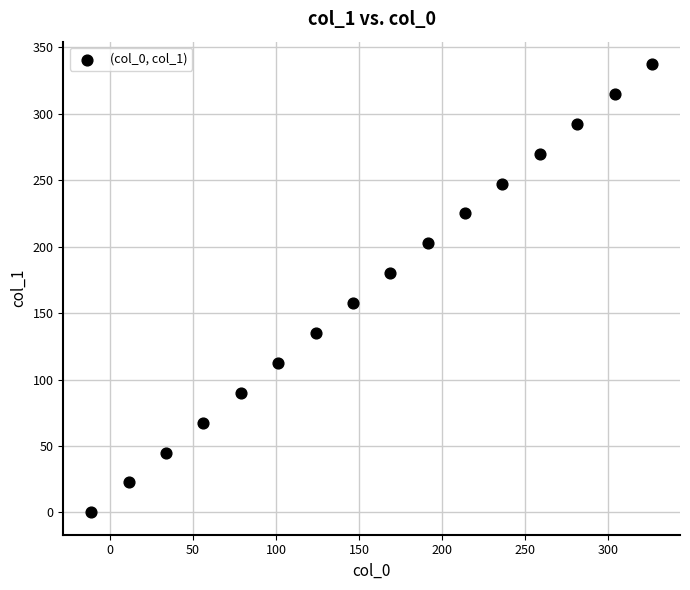

What is the range of X values (max minus min)?

337.5